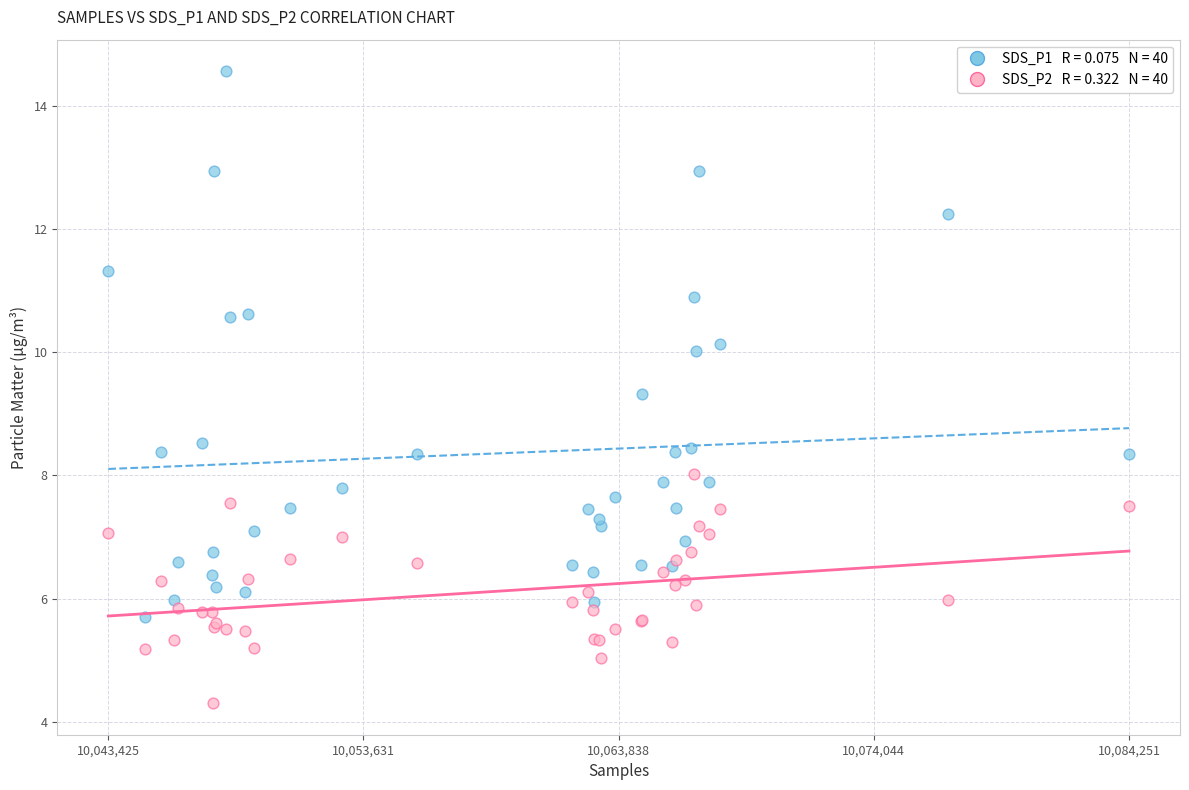

Across all series, what Y value is closest to 9?

9.3